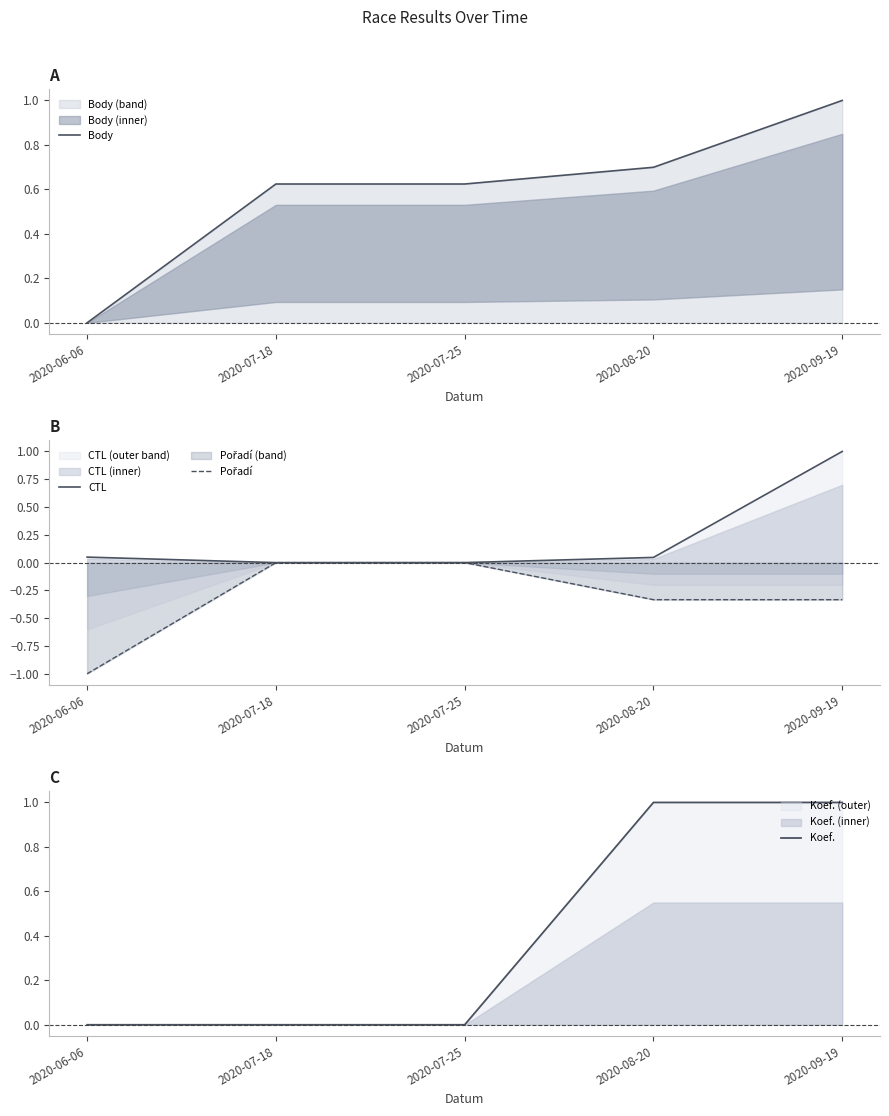

What is the difference between the highest and lowest values at 2020-09-19?

1.3